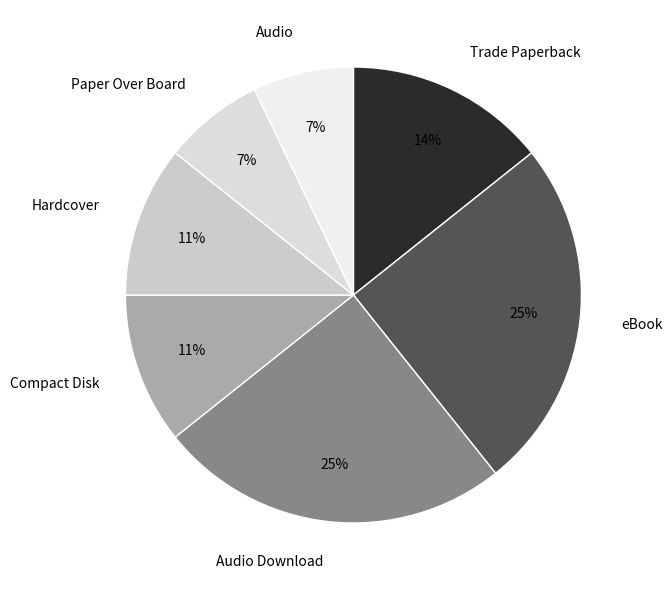

How many segments does this pie chart have?

7